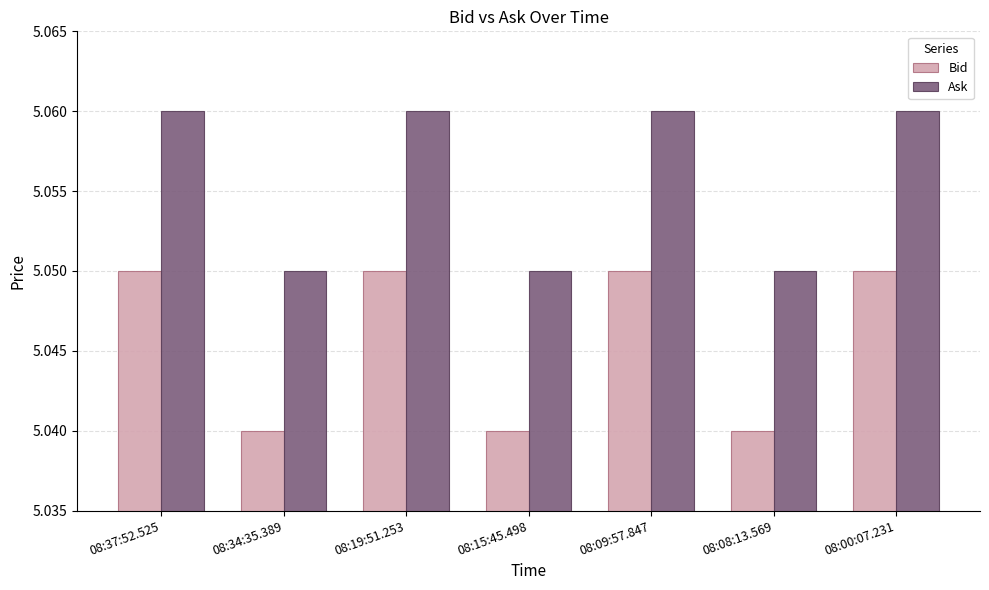

What is the sum of the Ask values at 08:15:45.498 and 08:19:51.253?

10.1